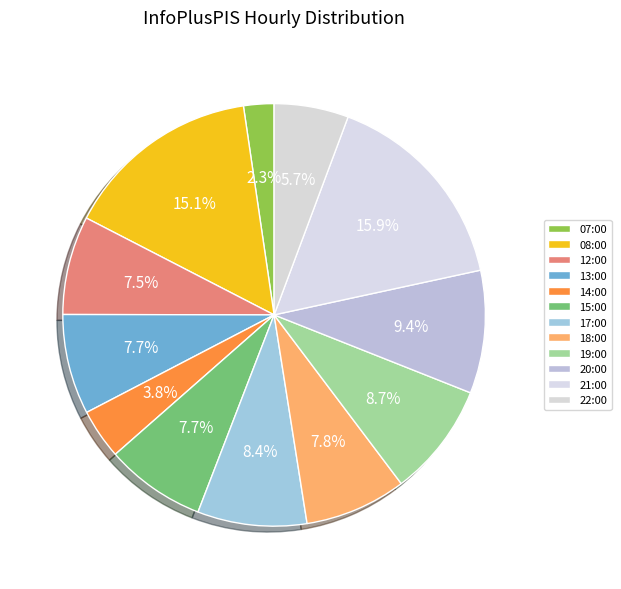

What is the smallest slice in the pie chart?

07:00